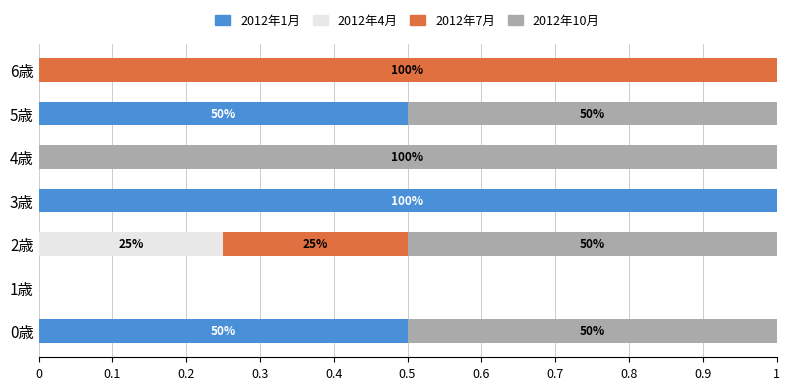

Which category has the highest value in the 2012年1月 series?

3歳